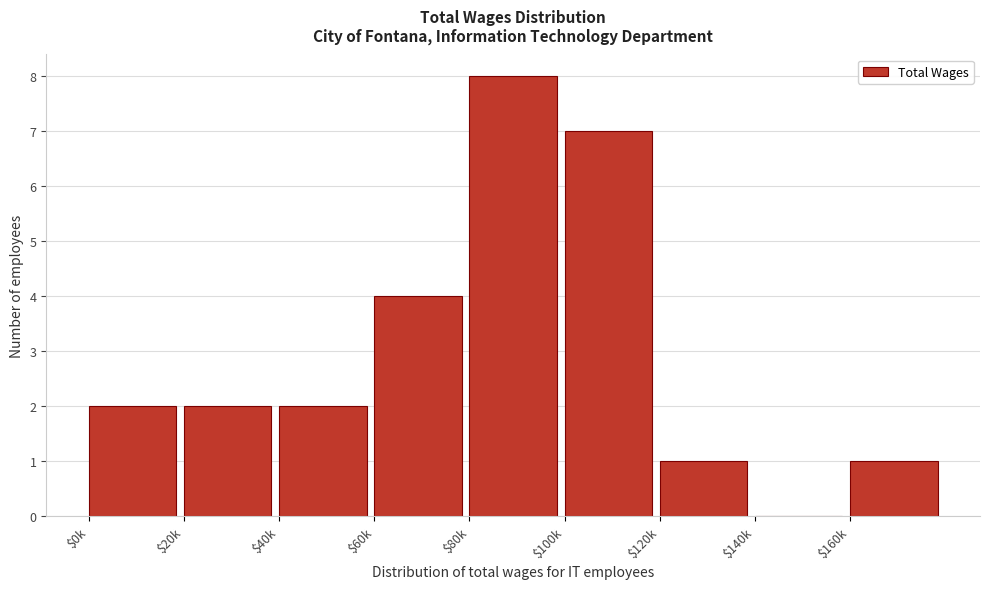

The value at $60k is 4. True or false?

True